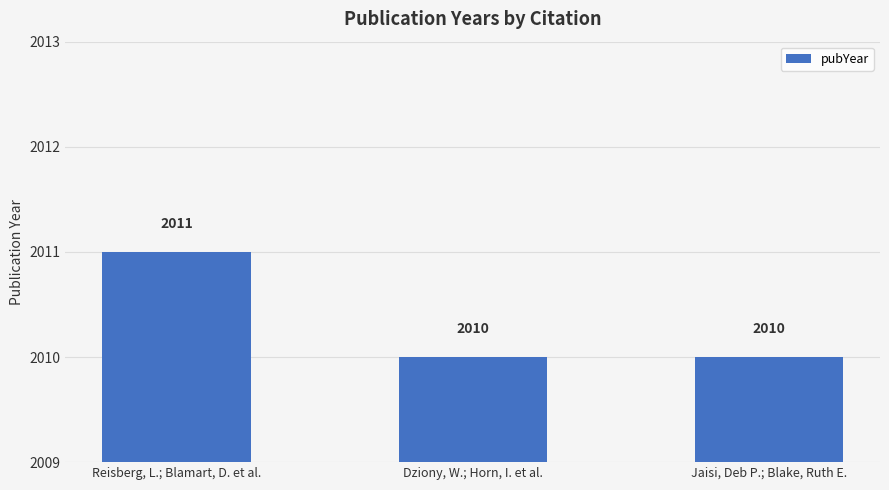

Read the value at Reisberg, L.; Blamart, D. et al..

2011